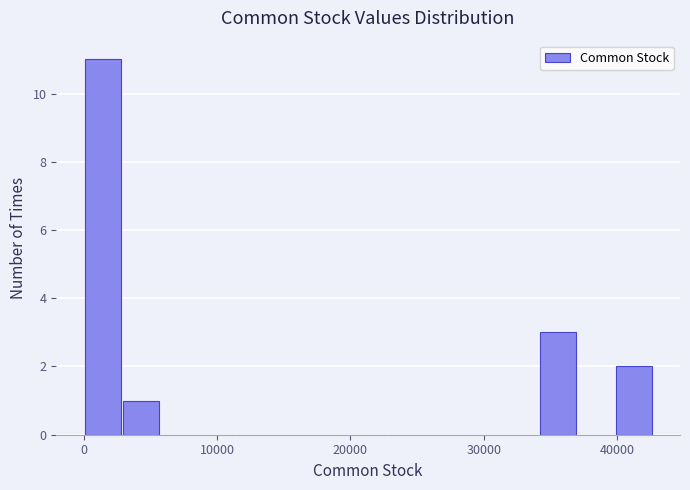

Read against the x-axis, roughly where is the centre of the tallest bar?

1000